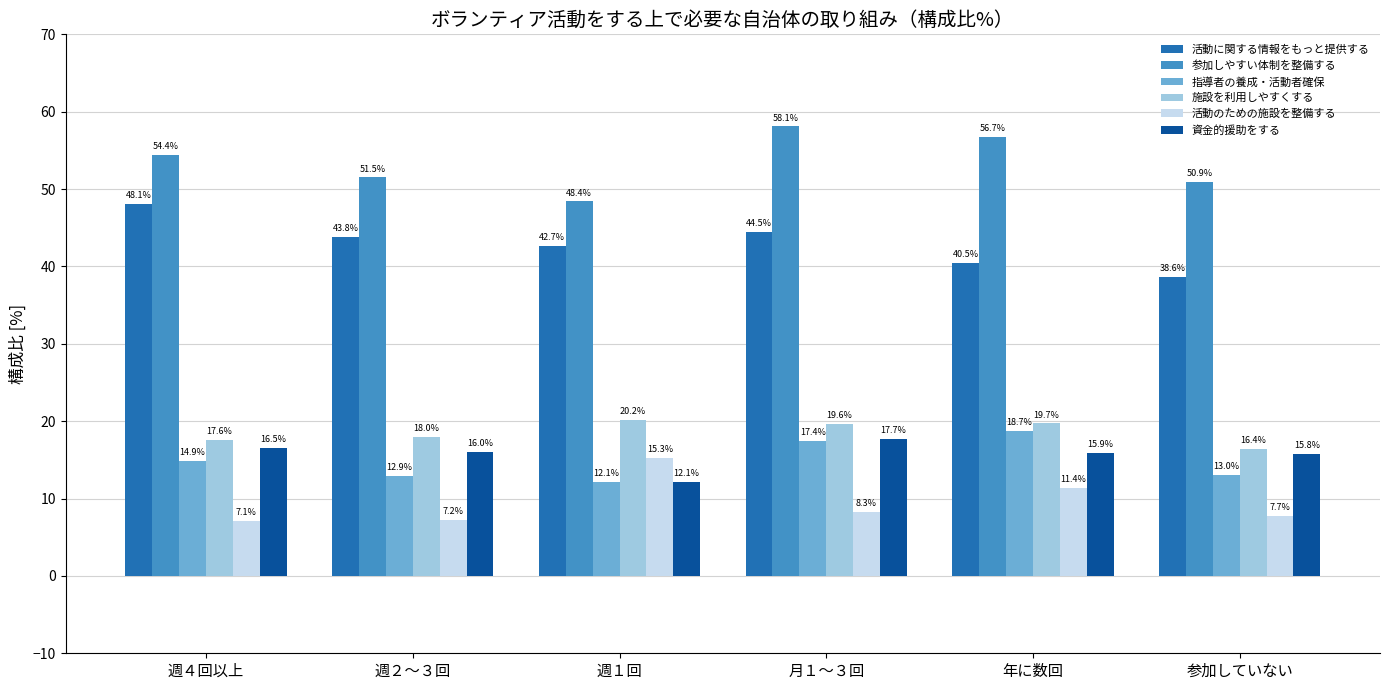

Reading left to right, what are all the values shown in this chart?

活動に関する情報をもっと提供する: 48.1	43.8	42.7	44.5	40.5	38.6
参加しやすい体制を整備する: 54.4	51.5	48.4	58.1	56.7	50.9
指導者の養成・活動者確保: 14.9	12.9	12.1	17.4	18.7	13.0
施設を利用しやすくする: 17.6	18.0	20.2	19.6	19.7	16.4
活動のための施設を整備する: 7.1	7.2	15.3	8.3	11.4	7.7
資金的援助をする: 16.5	16.0	12.1	17.7	15.9	15.8